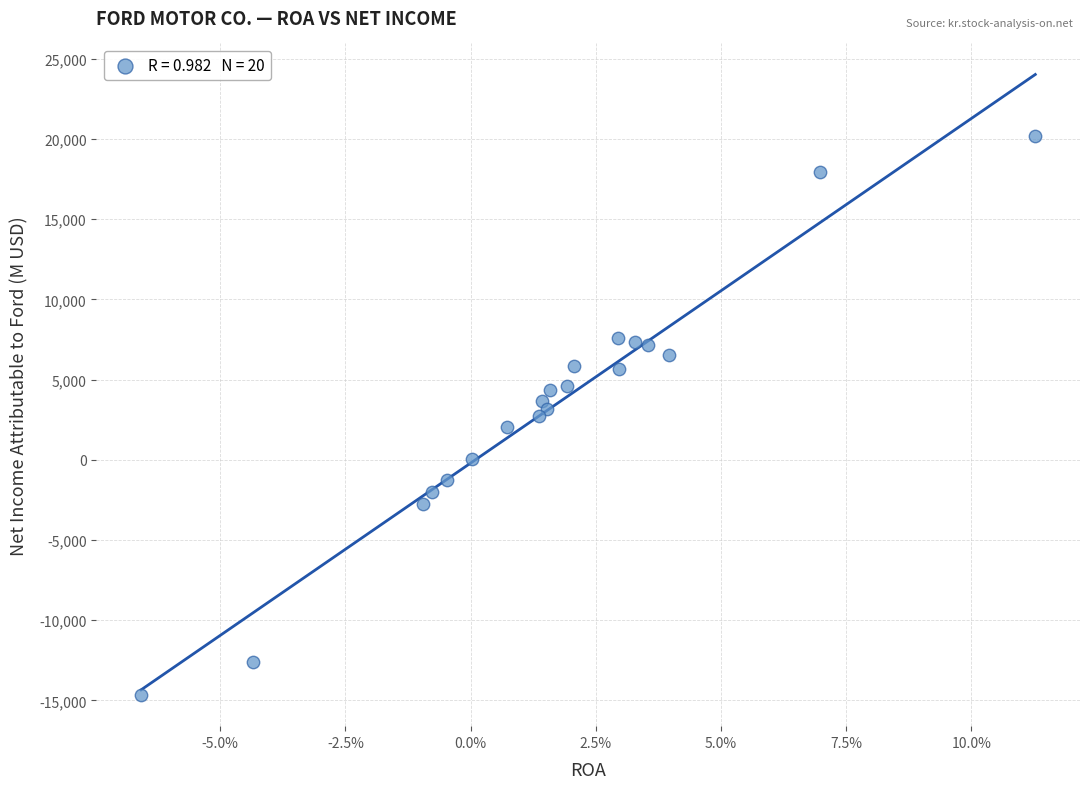

What is the range of Y values (max minus min)?

34885